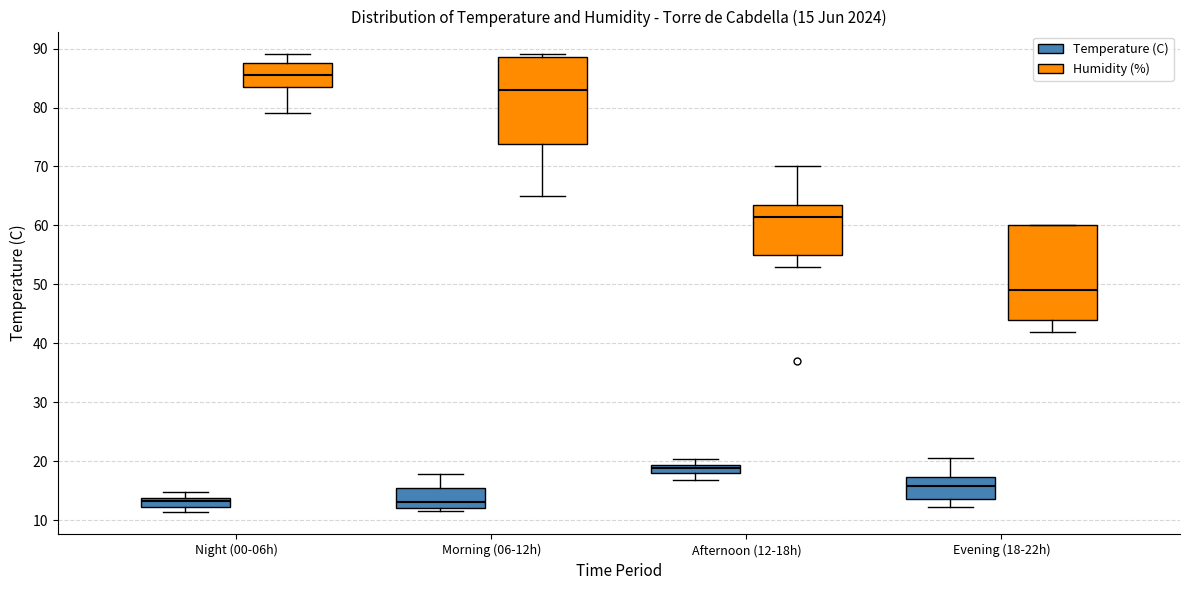

Which box has the highest median line?

Night (00-06h) (Humidity (%))